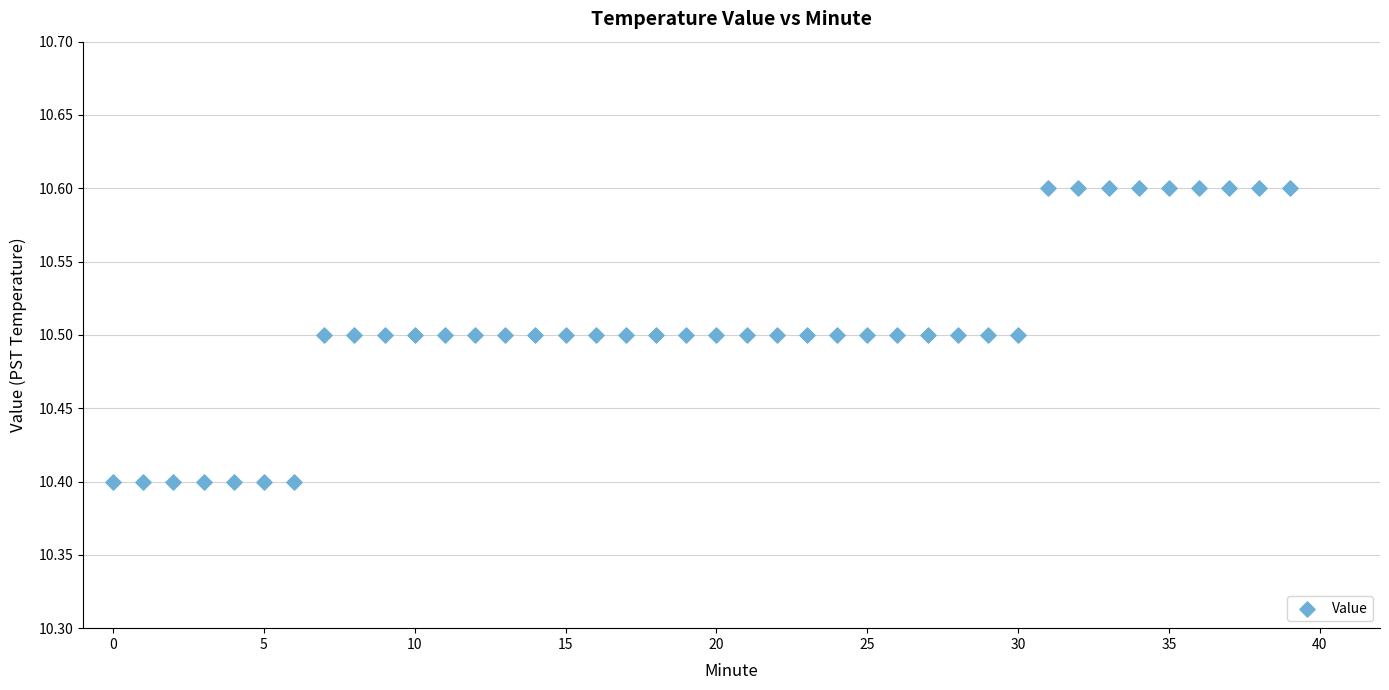

How many data points are displayed?

40